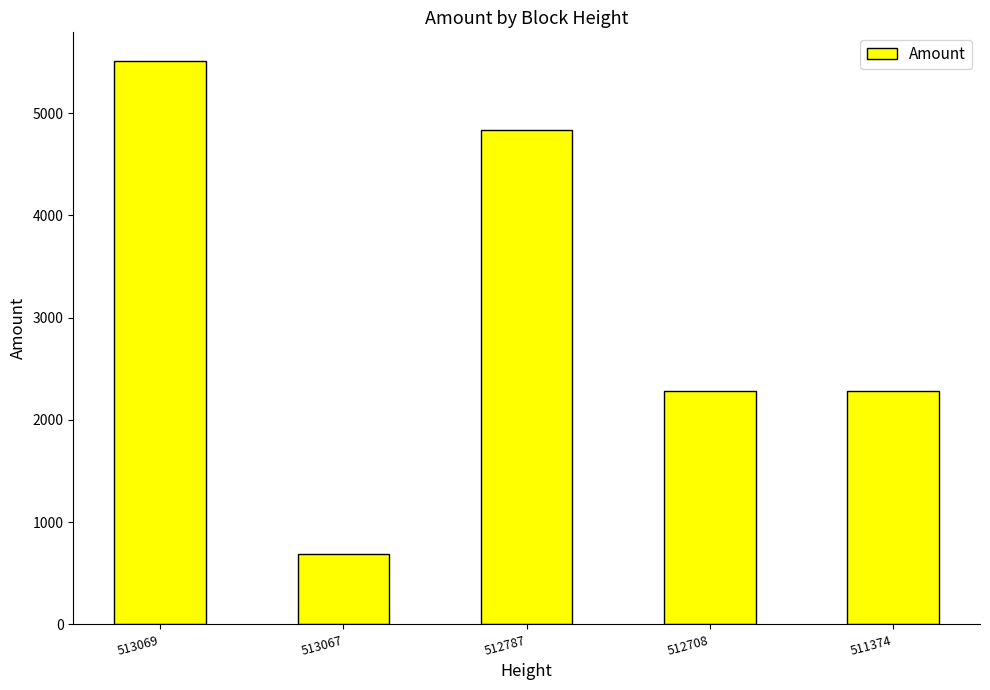

The chart shows a value of 2282.2 at 511374. True or false?

True